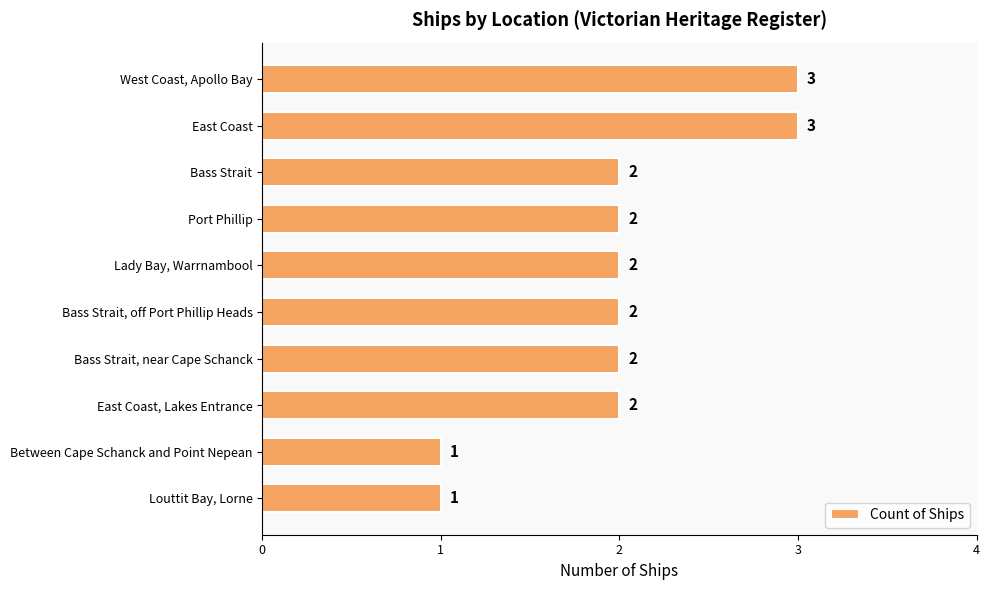

What is the maximum value shown in the chart?

3